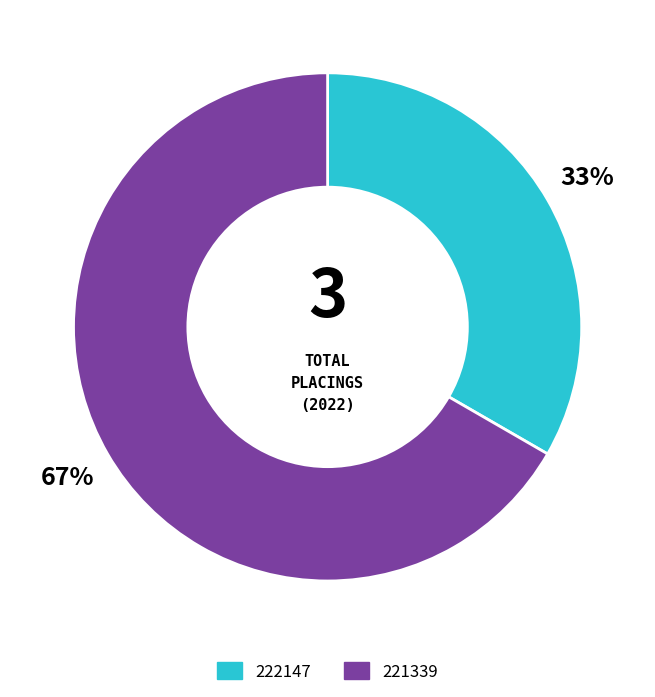

To the nearest percent, what is the combined percentage of 222147 and 221339?

100%